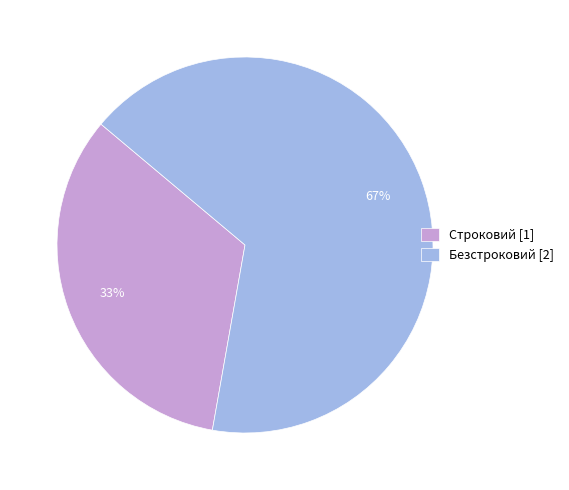

To the nearest percent, what is the average slice percentage?

50%